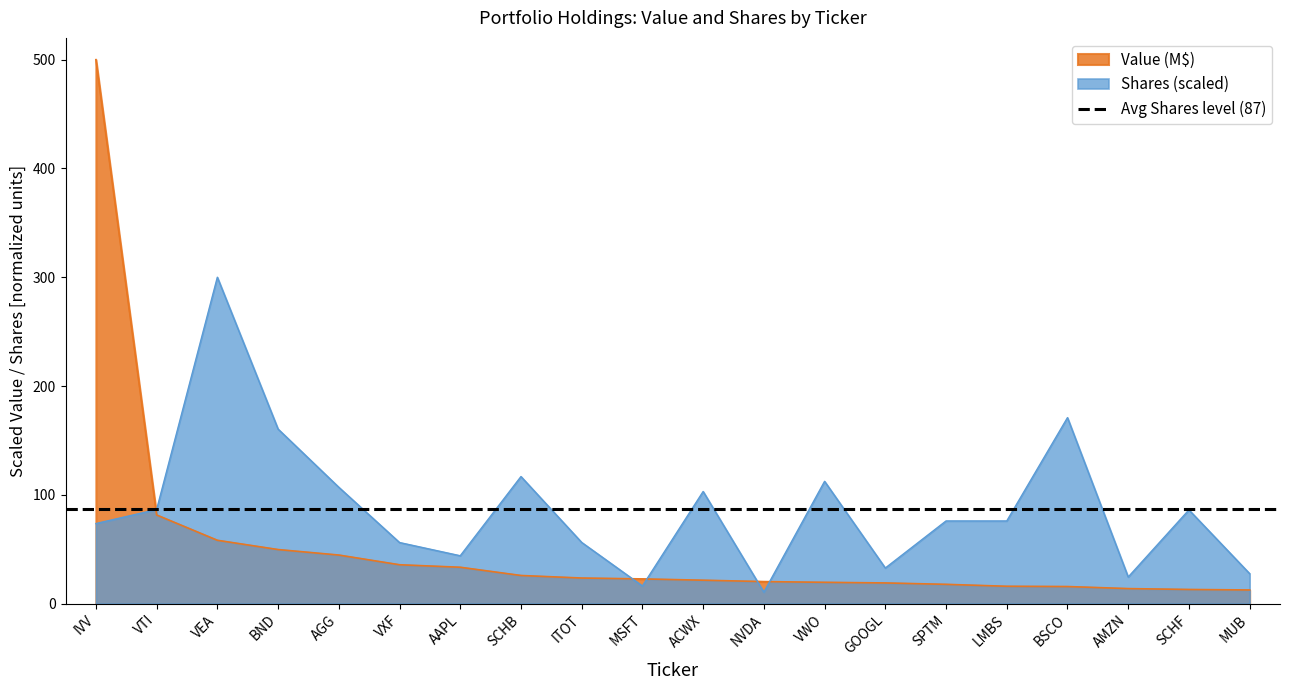

Which series has the largest total across all categories?

Shares